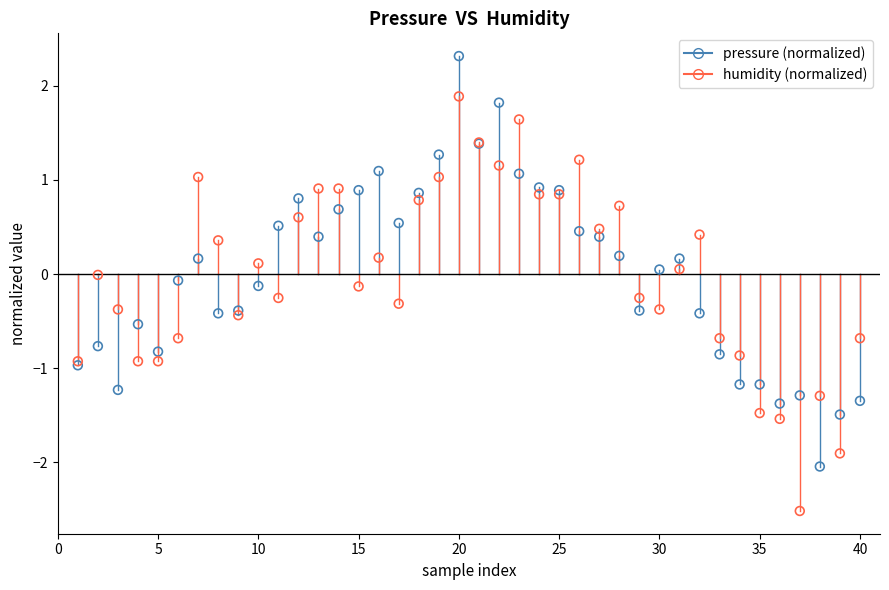

Which series reaches the maximum Y coordinate?

pressure (normalized)